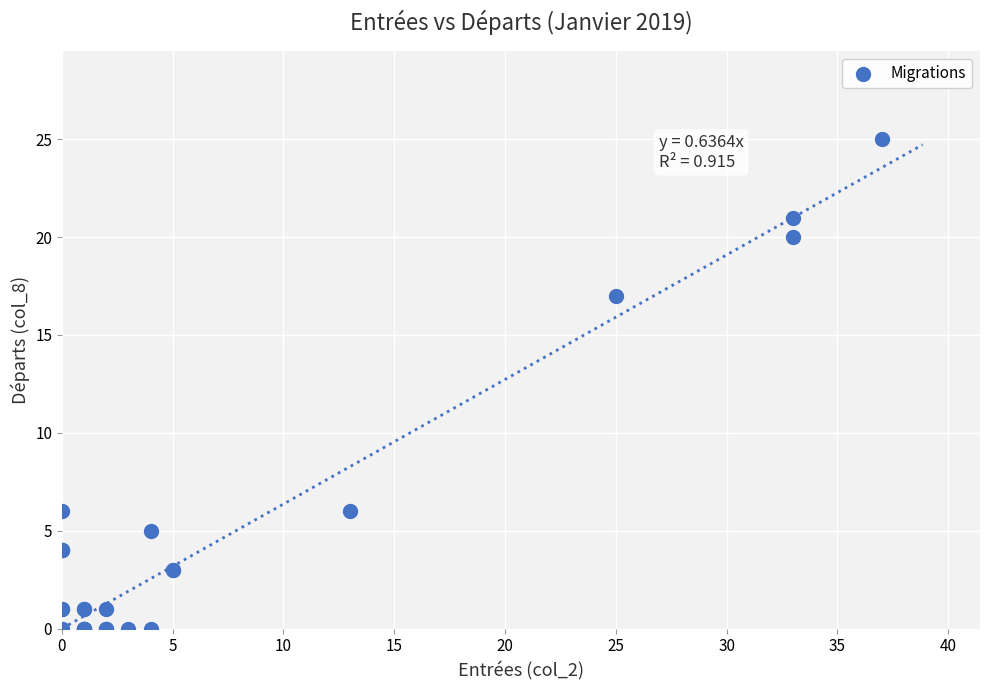

What Y value in the scatter plot is closest to 12?

17